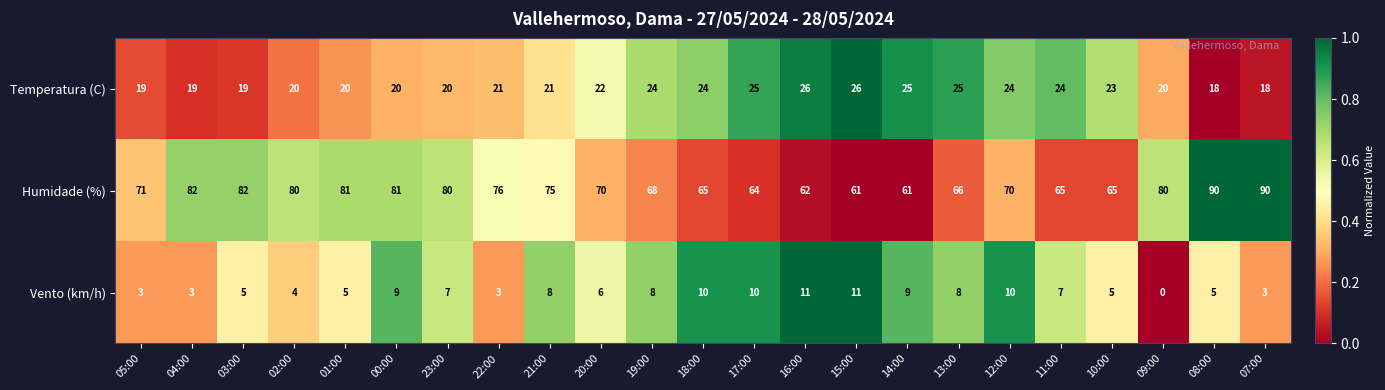

Which label corresponds to the smallest value in the chart?

09:00